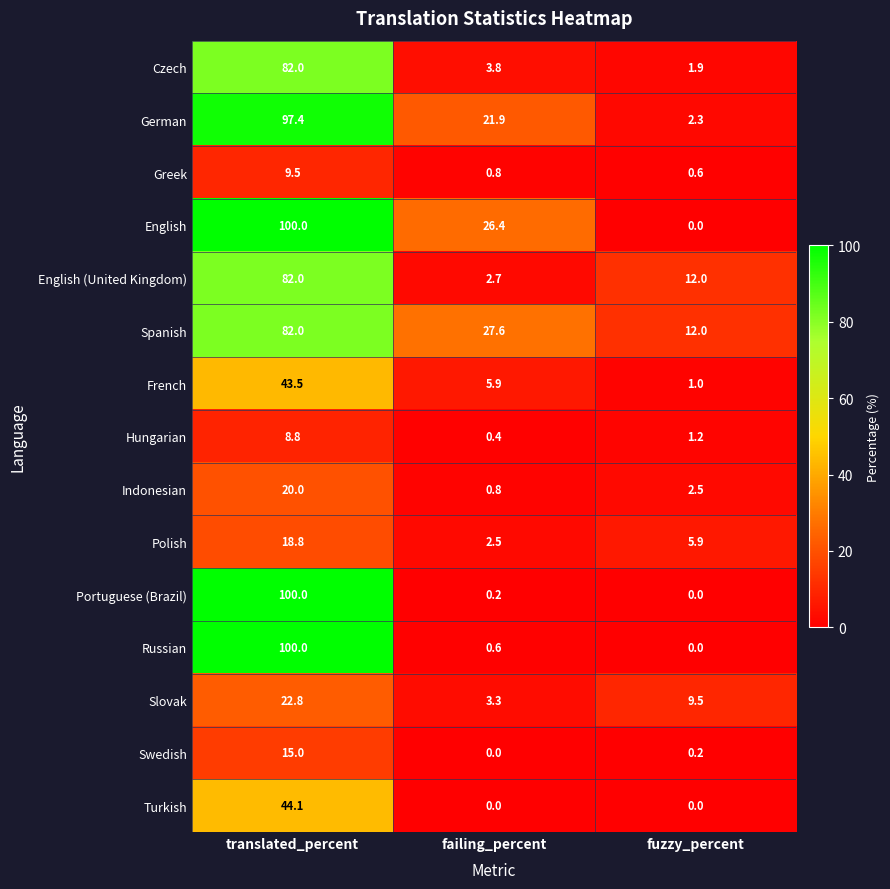

Is the value of Slovak at fuzzy_percent greater than the value of German at failing_percent?

No